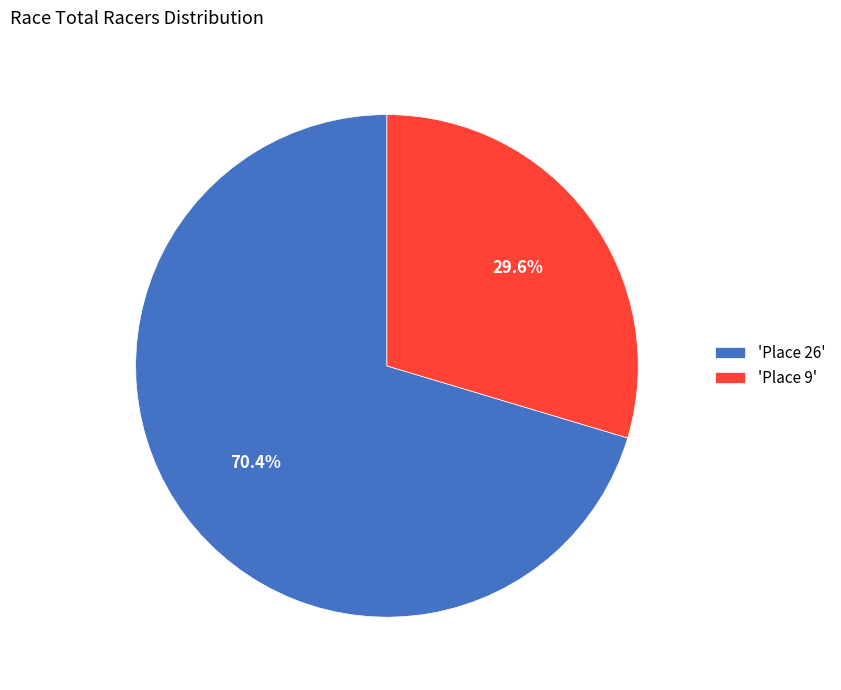

Combined, do 'Place 26' and 'Place 9' account for over 50%?

Yes